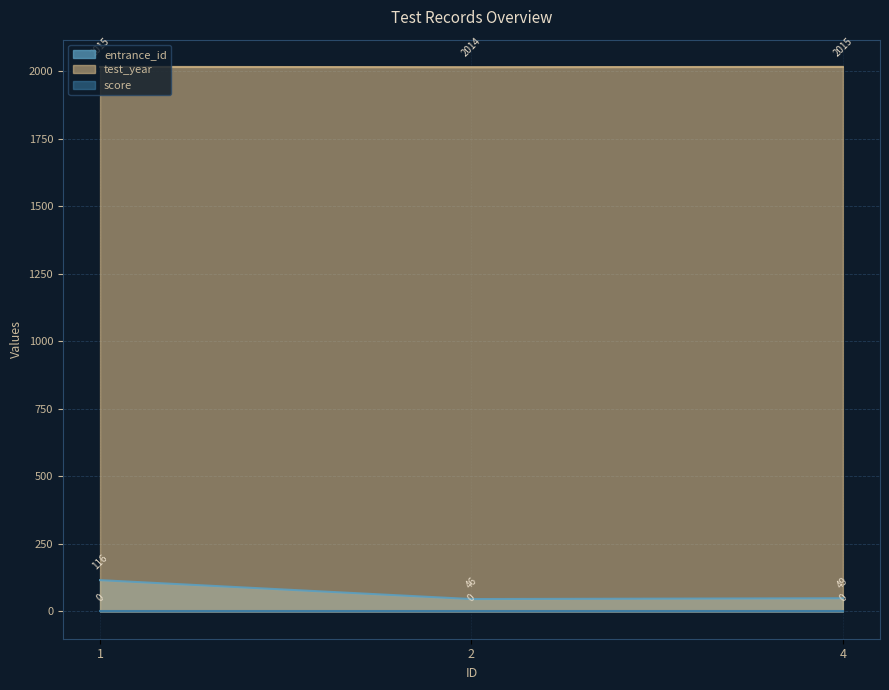

What is the difference between the maximum and minimum values in the test_year series?

1